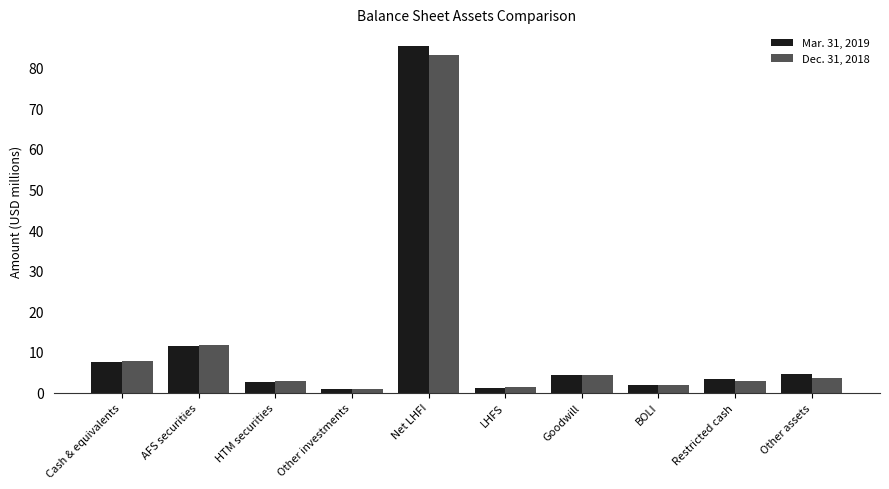

Rank the series at AFS securities from lowest to highest value.

Mar. 31, 2019, Dec. 31, 2018